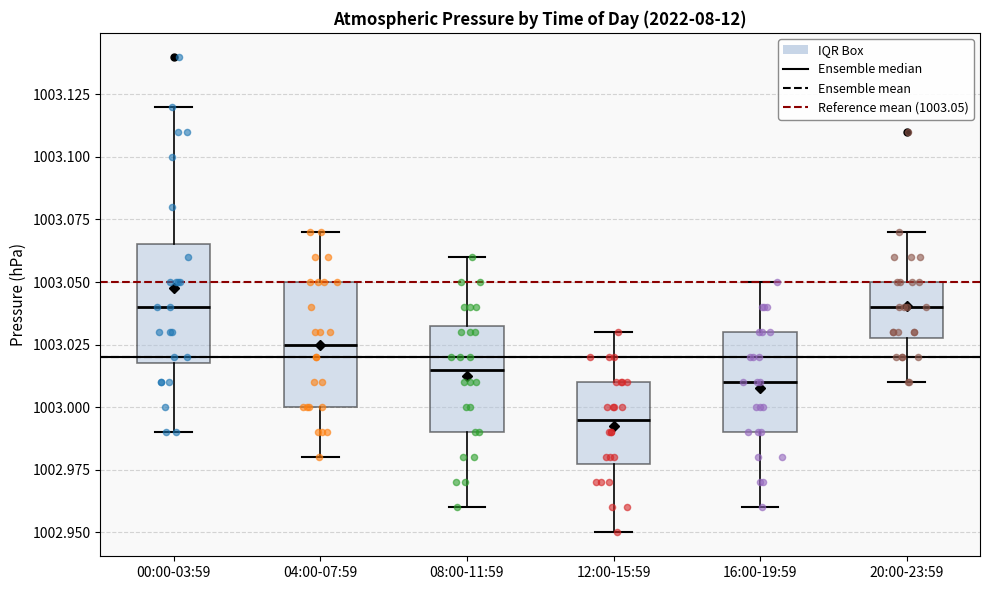

Which box's median line is the lowest?

12:00-15:59